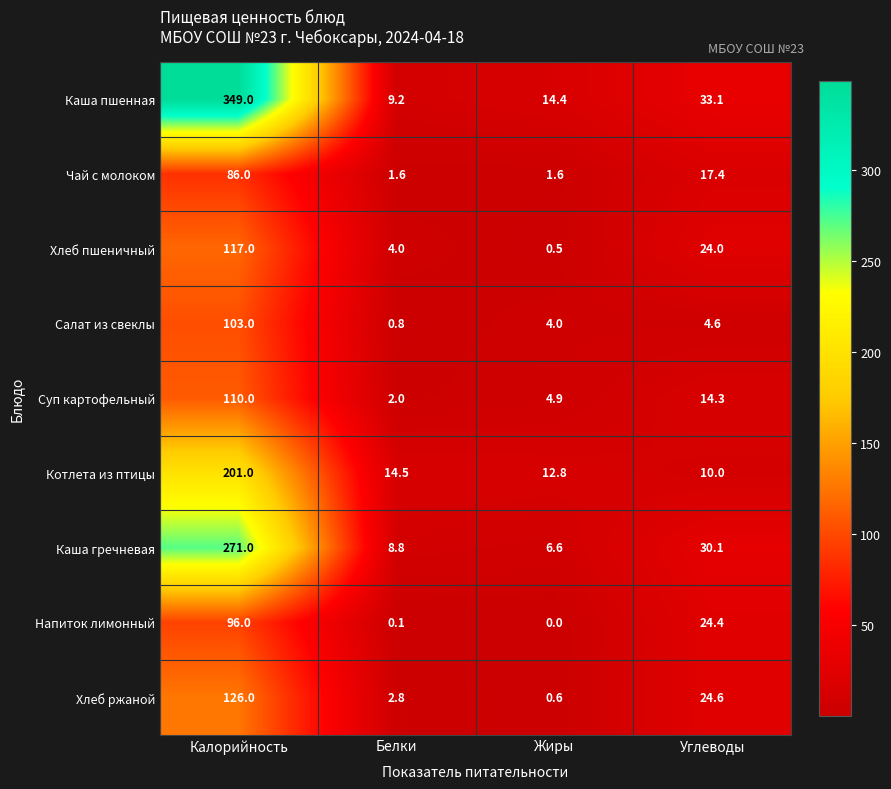

The Суп картофельный series shows 4.9 at Жиры. True or false?

True